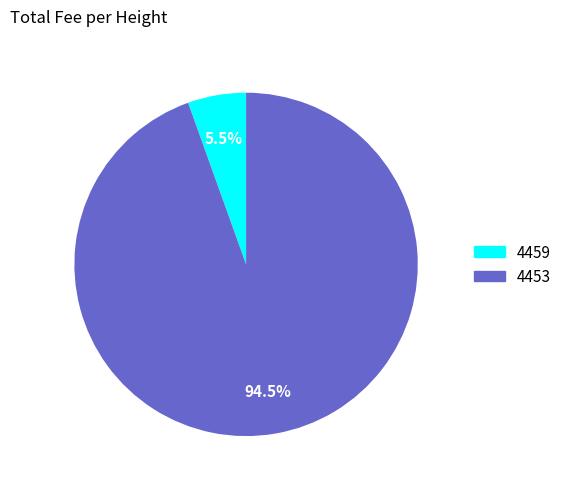

Rank the categories by value from lowest to highest.

4459, 4453